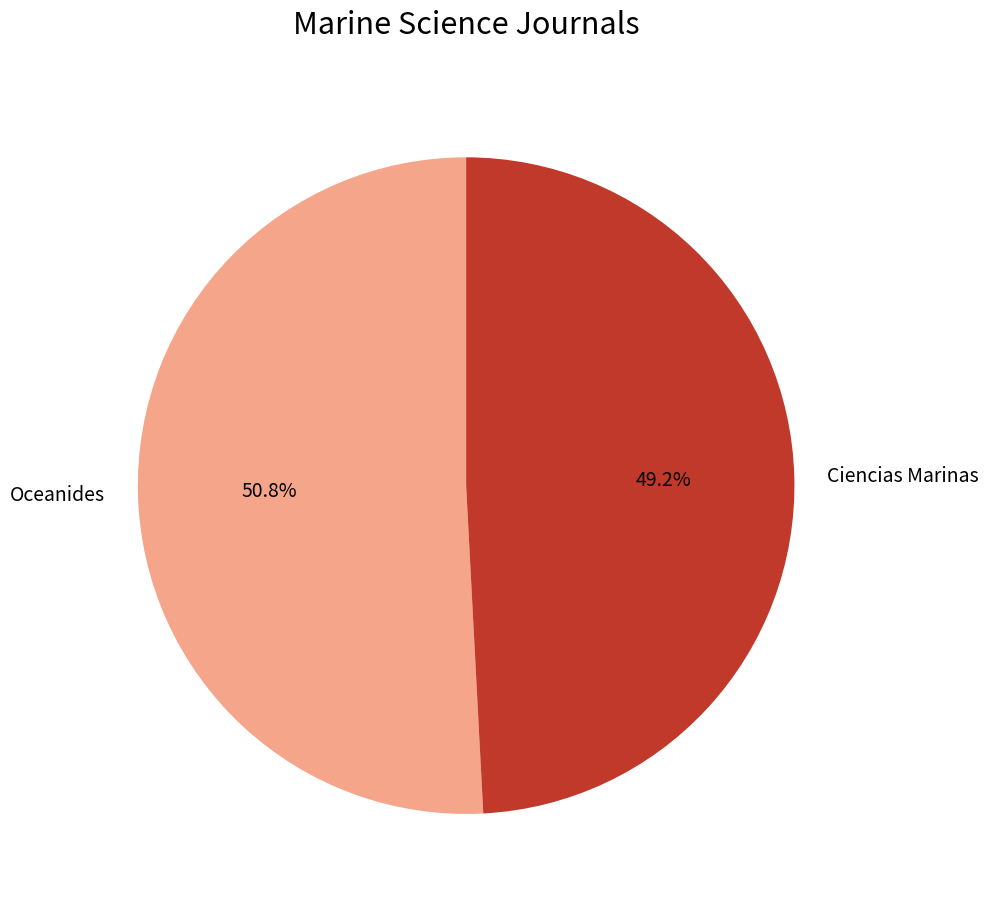

What percentage is the Oceanides slice, to the nearest percent?

51%